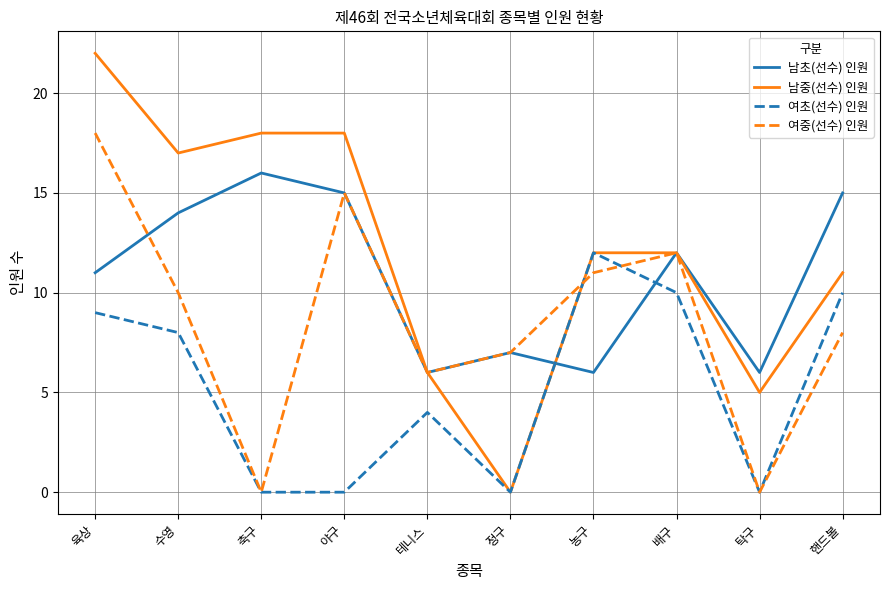

What is the total value across all series at 핸드볼?

44